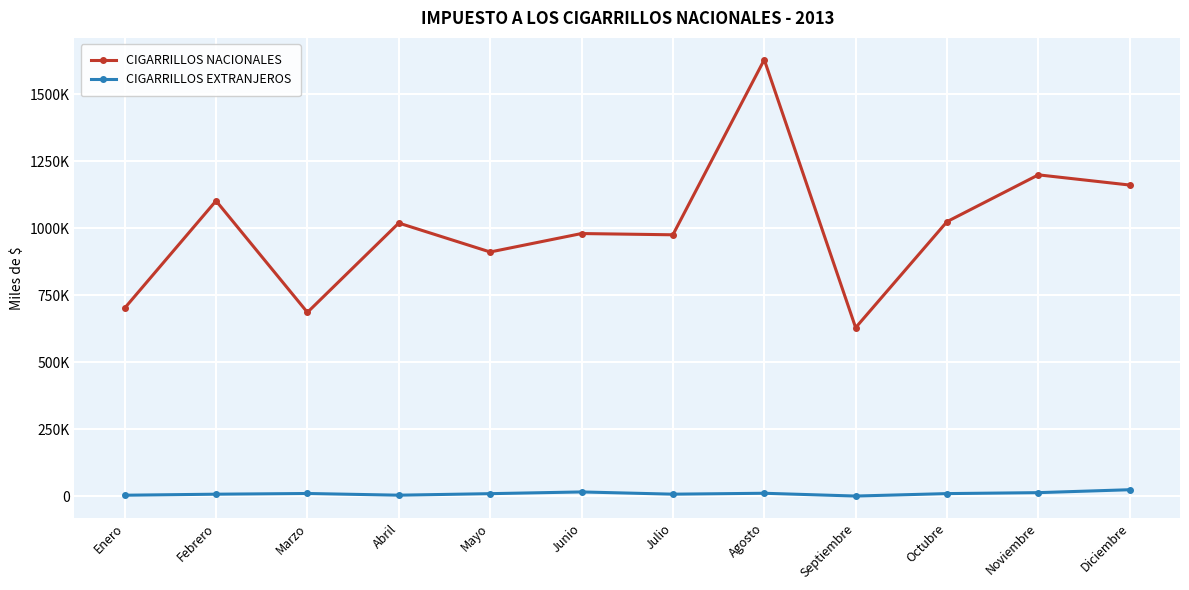

What is the spread (max minus min) of values at Julio?

968867